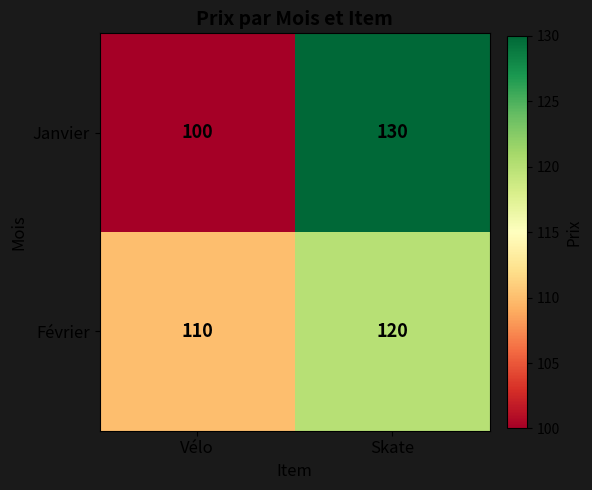

What is the difference between the maximum and minimum values in the Janvier series?

30